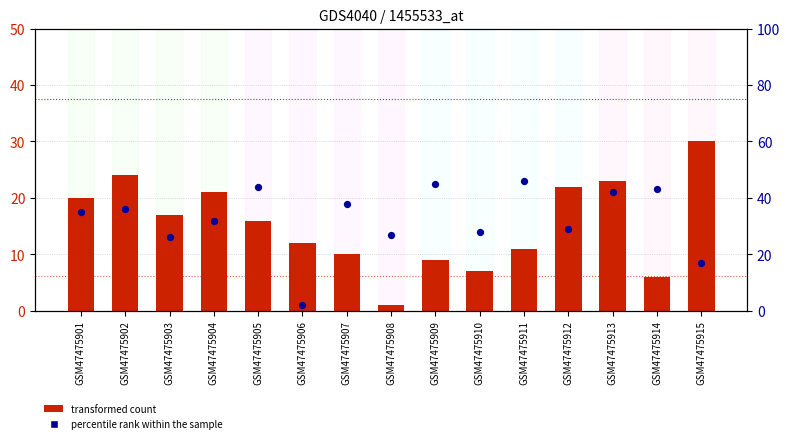

Is the value of transformed count at GSM47475908 greater than the value of percentile rank within the sample at GSM47475911?

No